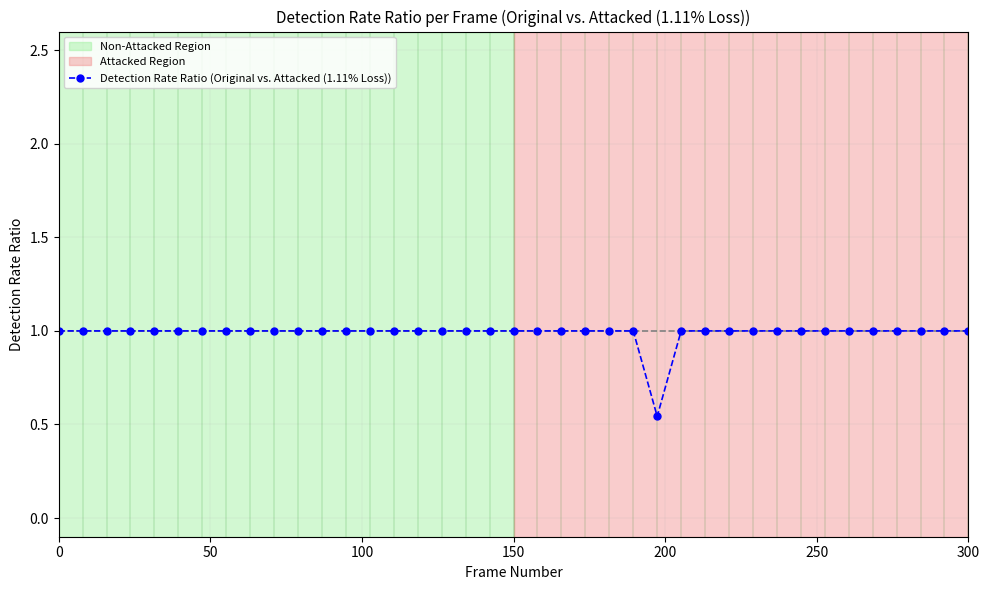

How many lines are shown in the chart?

1